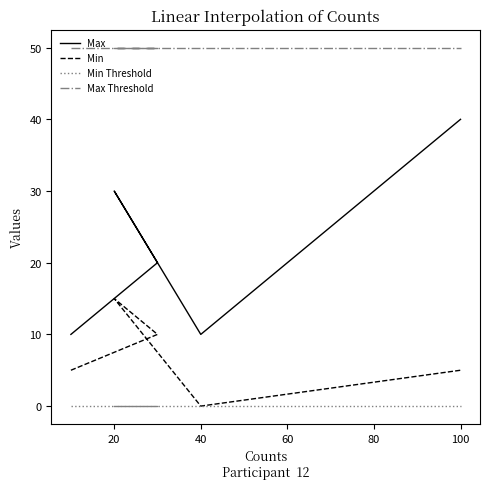

Is it true that Min equals 2 at 0?

False